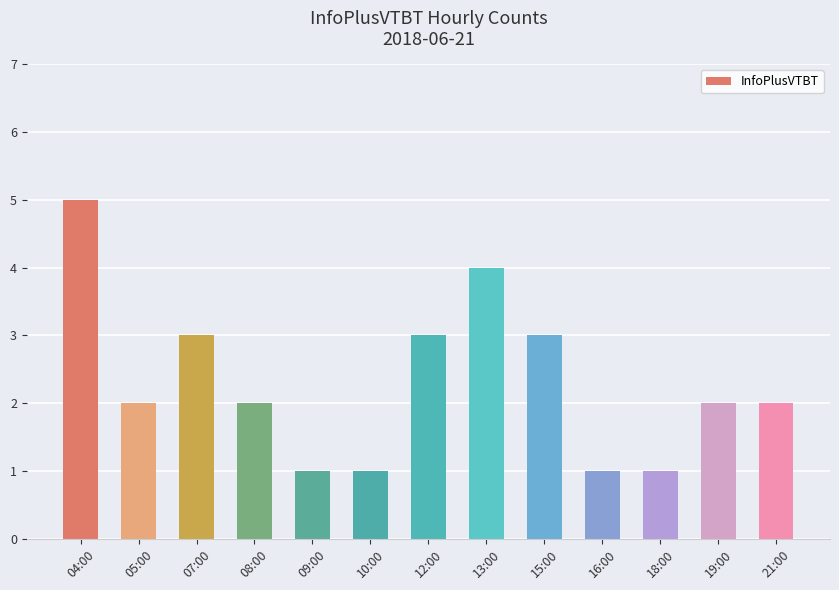

Which has a higher value, 16:00 or 05:00?

05:00